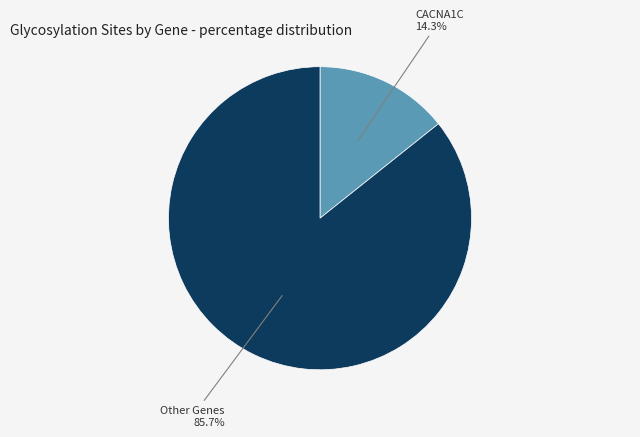

Is there any slice that represents more than half of the pie?

Yes